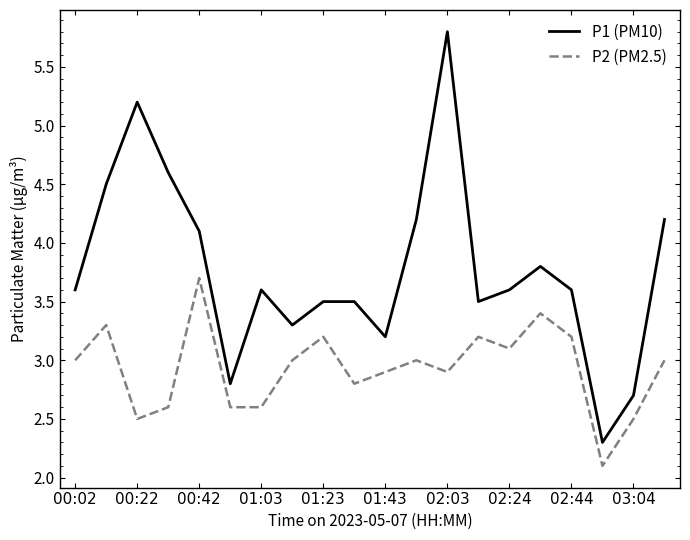

Which series has the largest range (max minus min)?

P1 (PM10)